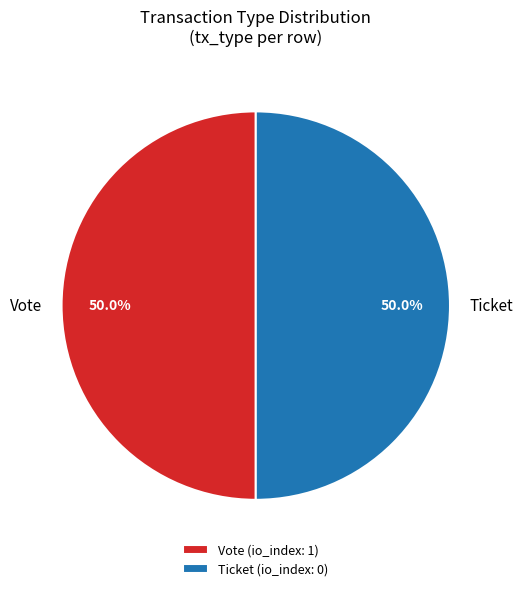

Do Ticket and Vote together represent more than half of the pie?

Yes